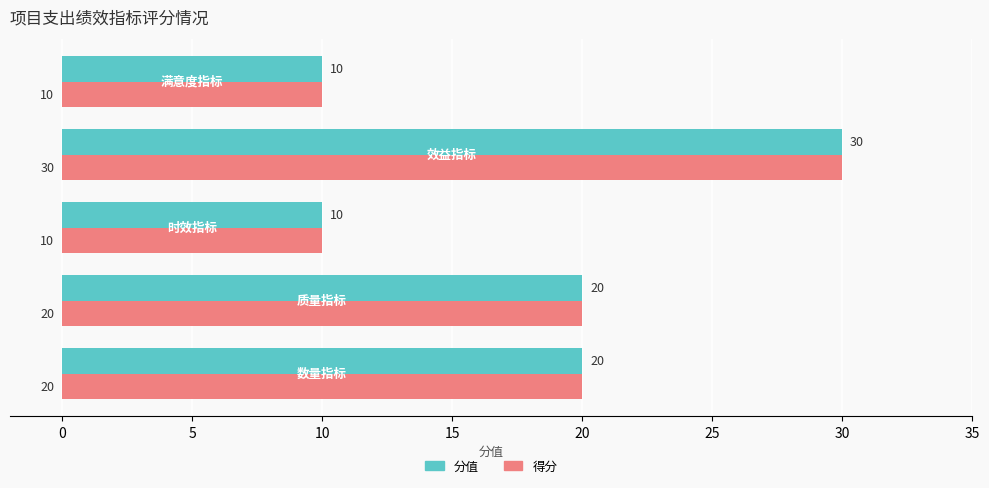

What is the sum of all 得分 values?

90